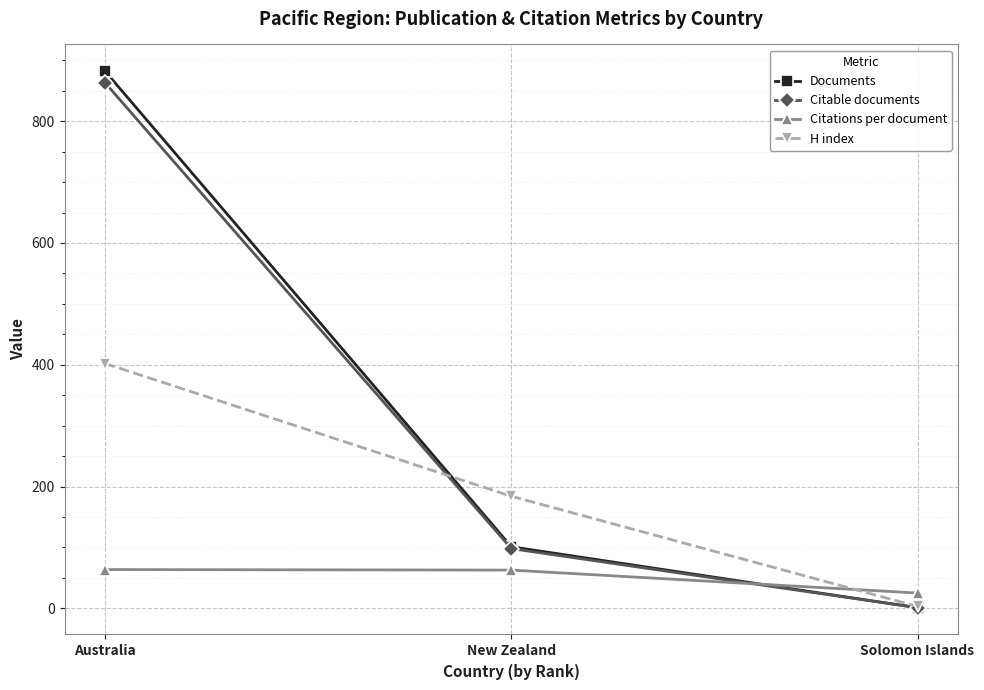

What is the average value of the H index series?

196.3